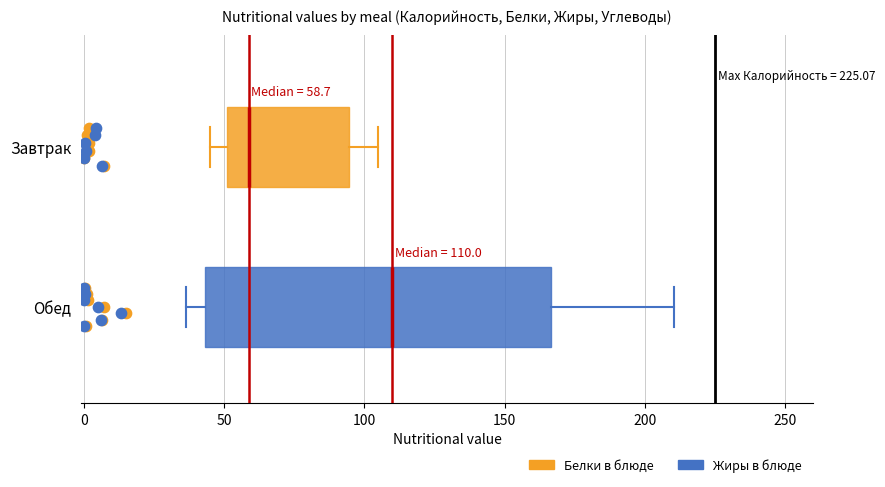

Which box has the furthest to the right median line?

Обед